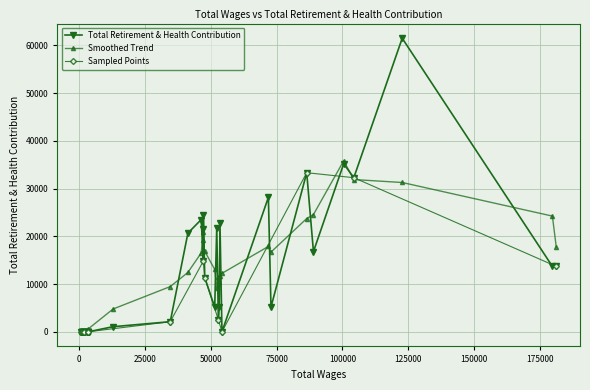

Which has a higher value, 4 or 0?

4